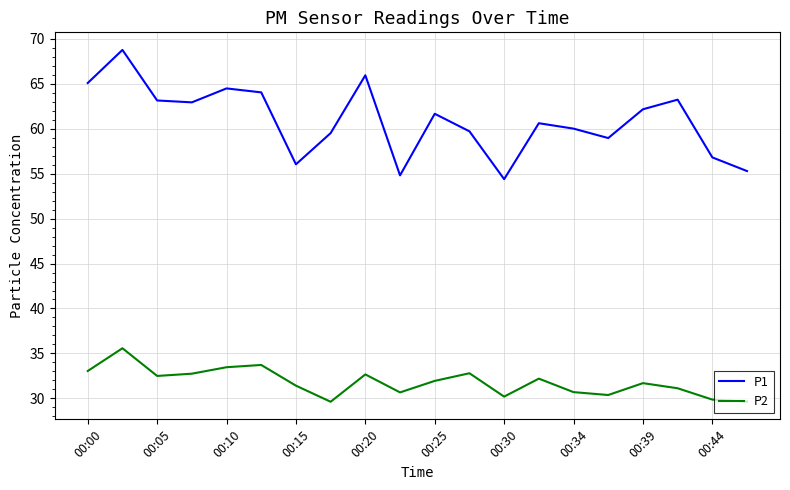

What is the greatest value displayed?

68.8